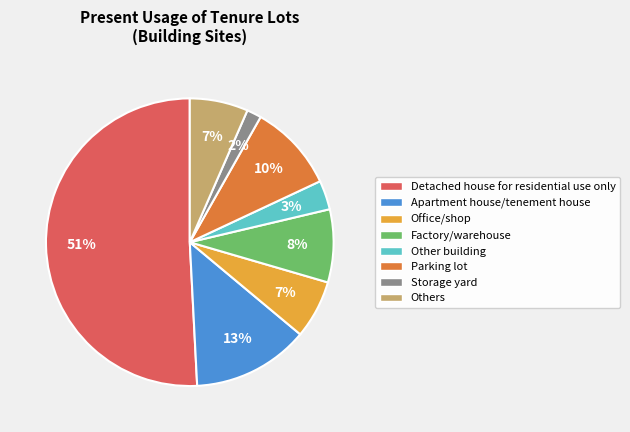

To the nearest percent, what percentage of the pie is Office/shop?

7%